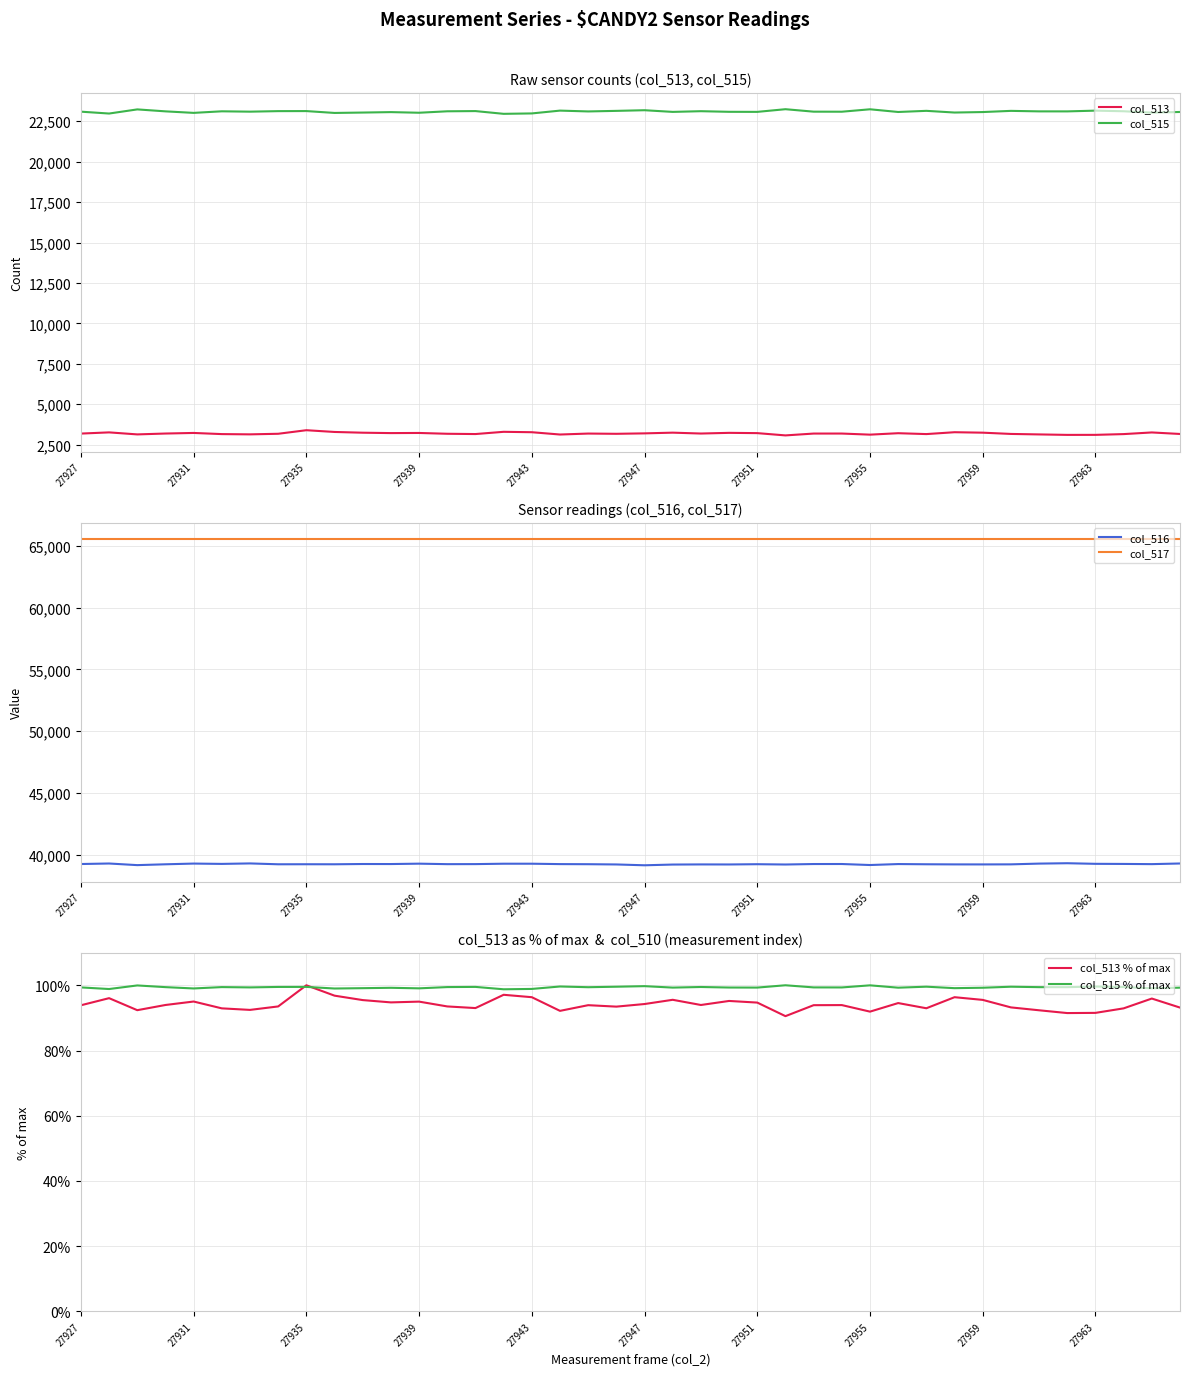

What is the difference between the maximum and minimum values in the col_516 series?

166